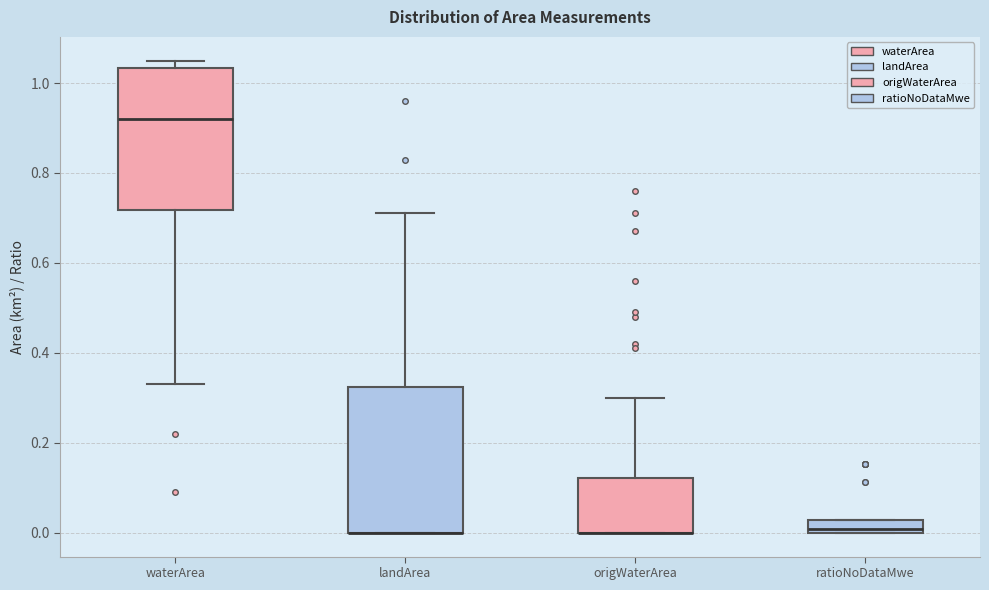

Where is the lower edge of the box for waterArea on the y-axis? The values are not printed on the chart, so give them approximately, as read against the axis.

0.72